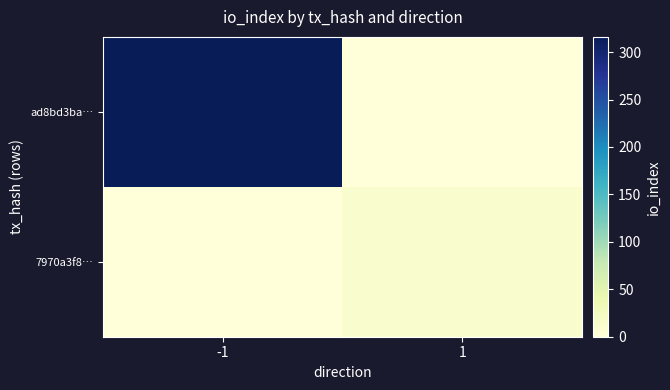

Reading left to right, extract all data points from this chart.

ad8bd3ba…: -1=316	1=0
7970a3f8…: -1=0	1=12